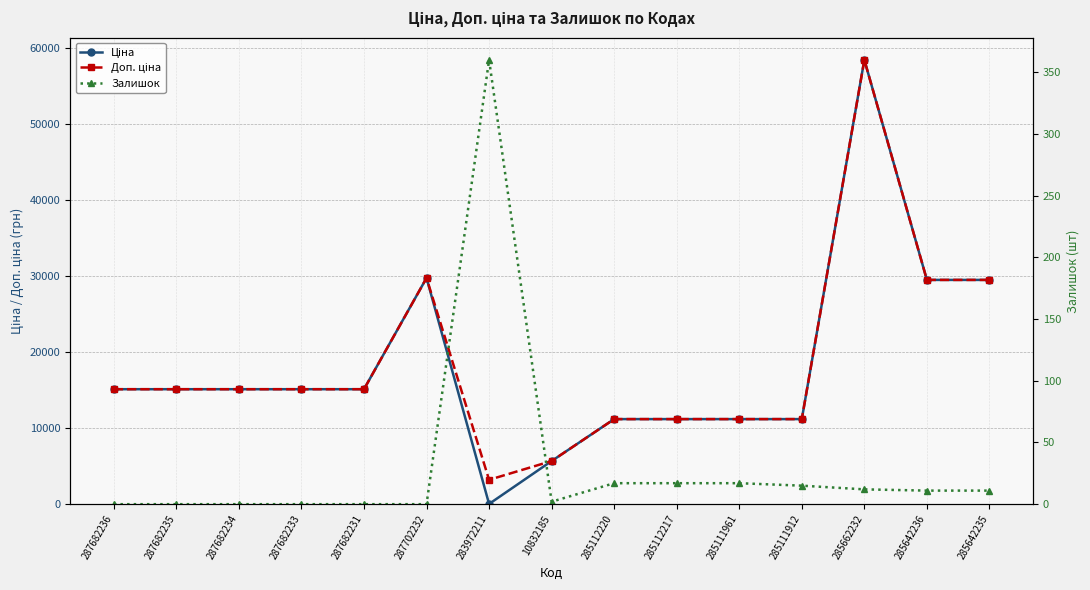

What is the label of the 4th point from the left?

287682233